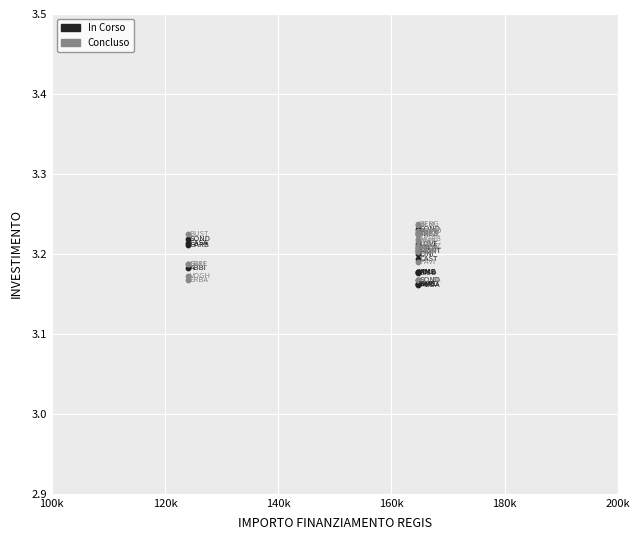

What are all the series names shown in the legend?

In Corso, Concluso